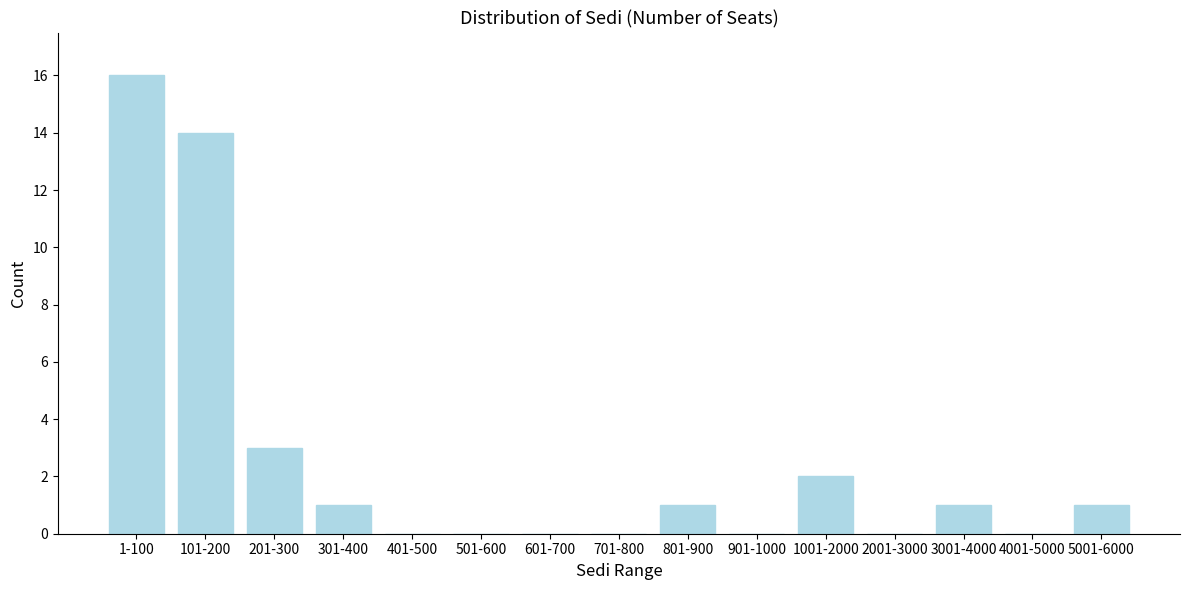

Reading right to left, what are all the values shown in this chart?

5001-6000=1	4001-5000=0	3001-4000=1	2001-3000=0	1001-2000=2	901-1000=0	801-900=1	701-800=0	601-700=0	501-600=0	401-500=0	301-400=1	201-300=3	101-200=14	1-100=16